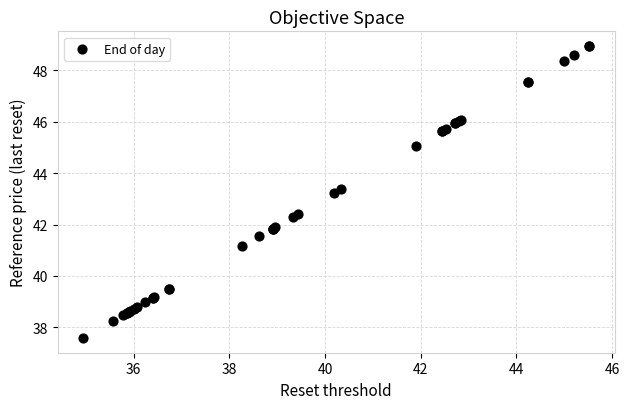

What Y value in the scatter plot is closest to 43?

43.2